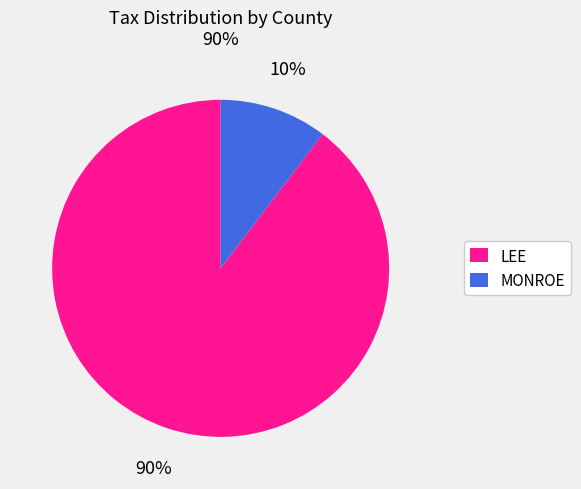

To the nearest percent, what is the combined percentage of MONROE and LEE?

100%